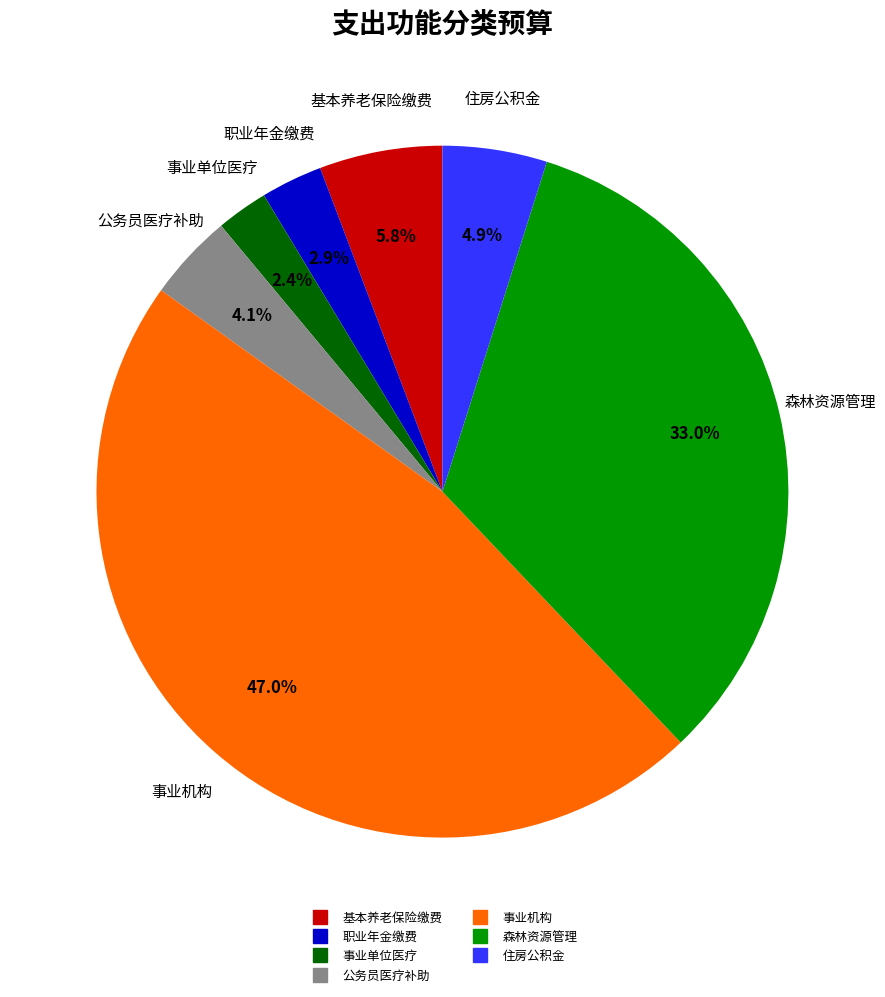

Does any single category account for the majority?

No